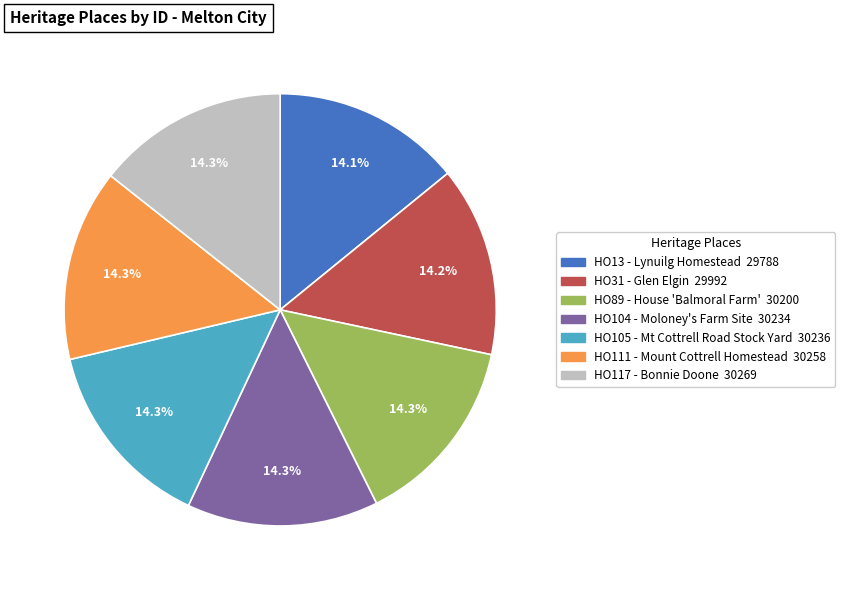

What is the ratio of the value at HO31 - Glen Elgin to the value at HO105 - Mt Cottrell Road Stock Yard?

1.0